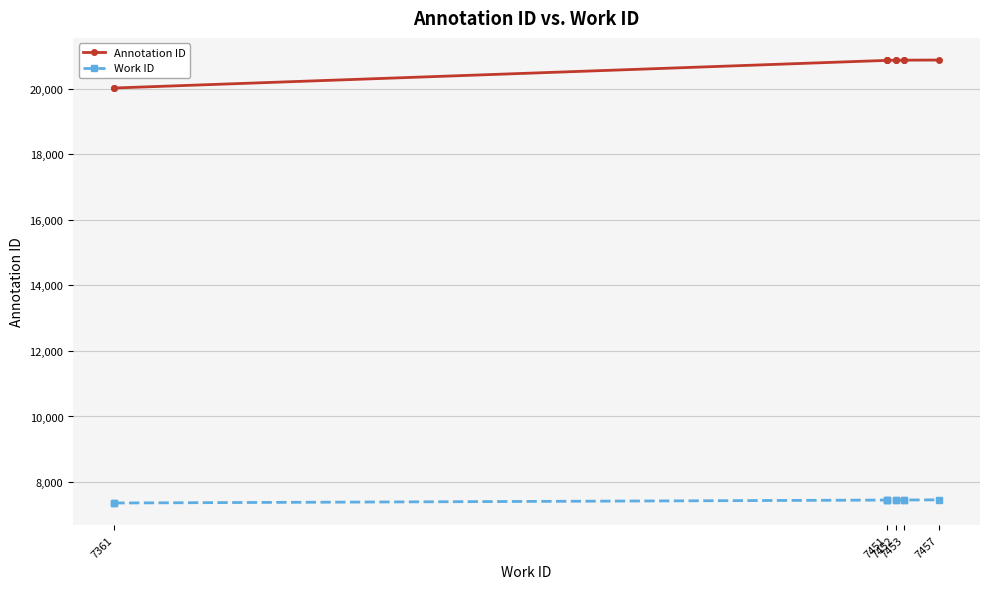

Which series changed the most between 7361 and 7453?

Annotation ID